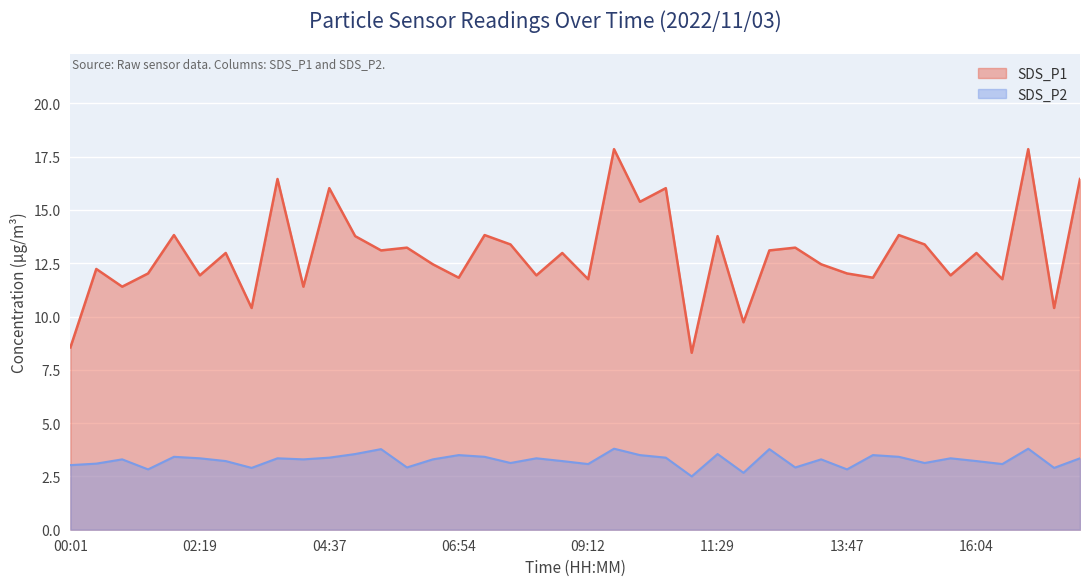

Reading left to right, extract all data points from this chart.

SDS_P1: 00:01=8.6	00:28=12.2	00:56=11.4	01:24=12.0	01:51=13.8	02:19=11.9	02:47=13.0	03:14=10.4	03:42=16.4	04:09=11.4	04:37=16.0	05:04=13.8	05:32=13.1	05:59=13.2	06:27=12.4	06:54=11.8	07:22=13.8	07:49=13.4	08:17=11.9	08:44=13.0	09:12=11.8	09:39=17.9	10:07=15.4	10:34=16.0	11:02=8.3	11:29=13.8	11:57=9.7	12:24=13.1	12:52=13.2	13:19=12.4	13:47=12.0	14:14=11.8	14:42=13.8	15:09=13.4	15:37=11.9	16:04=13.0	16:32=11.8	16:59=17.9	17:27=10.4	17:54=16.4
SDS_P2: 00:01=3.0	00:28=3.1	00:56=3.3	01:24=2.8	01:51=3.4	02:19=3.4	02:47=3.2	03:14=2.9	03:42=3.4	04:09=3.3	04:37=3.4	05:04=3.5	05:32=3.8	05:59=2.9	06:27=3.3	06:54=3.5	07:22=3.4	07:49=3.1	08:17=3.4	08:44=3.2	09:12=3.1	09:39=3.8	10:07=3.5	10:34=3.4	11:02=2.5	11:29=3.5	11:57=2.7	12:24=3.8	12:52=2.9	13:19=3.3	13:47=2.8	14:14=3.5	14:42=3.4	15:09=3.1	15:37=3.4	16:04=3.2	16:32=3.1	16:59=3.8	17:27=2.9	17:54=3.4